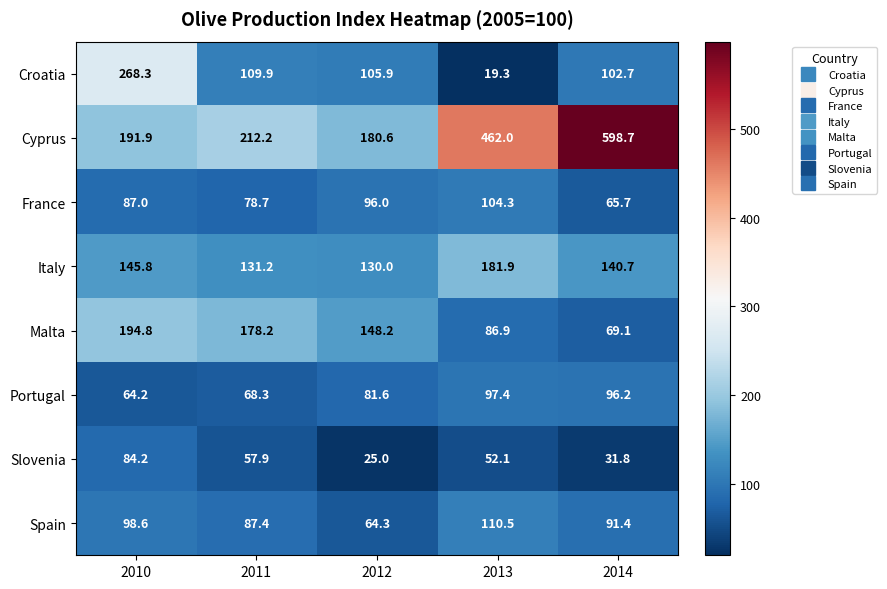

The Portugal series shows 130.8 at 2013. True or false?

False